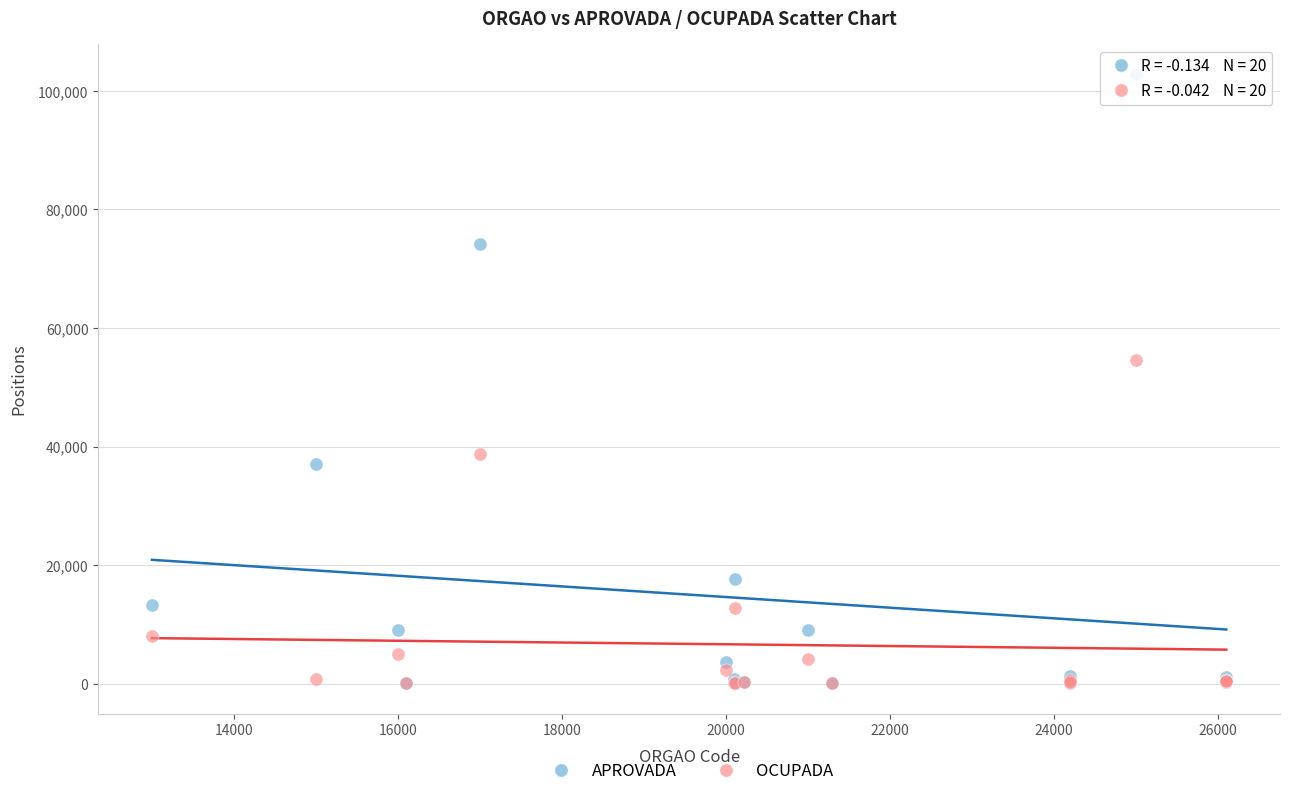

Which series has the largest Y range (max minus min)?

APROVADA